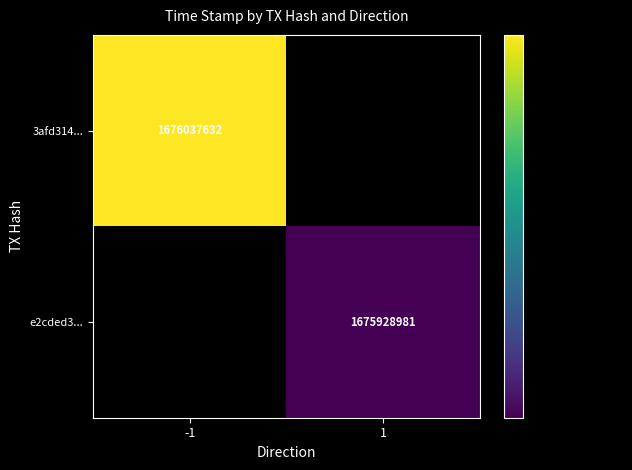

True or false: 3afd314... has a value of 2886568069 at -1.

False